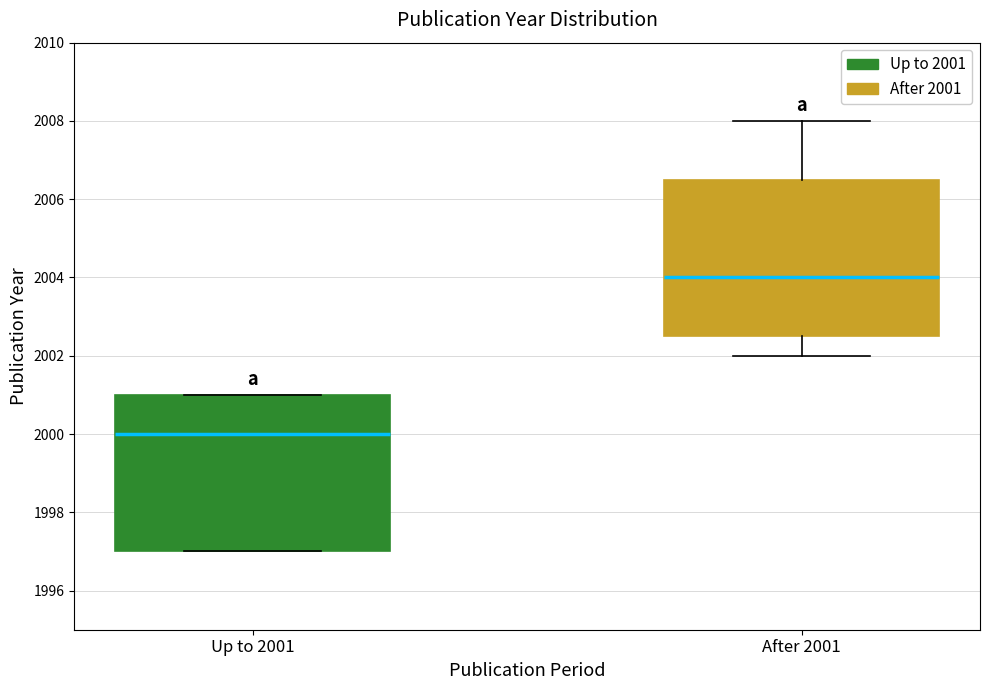

Which box has the highest median line?

After 2001